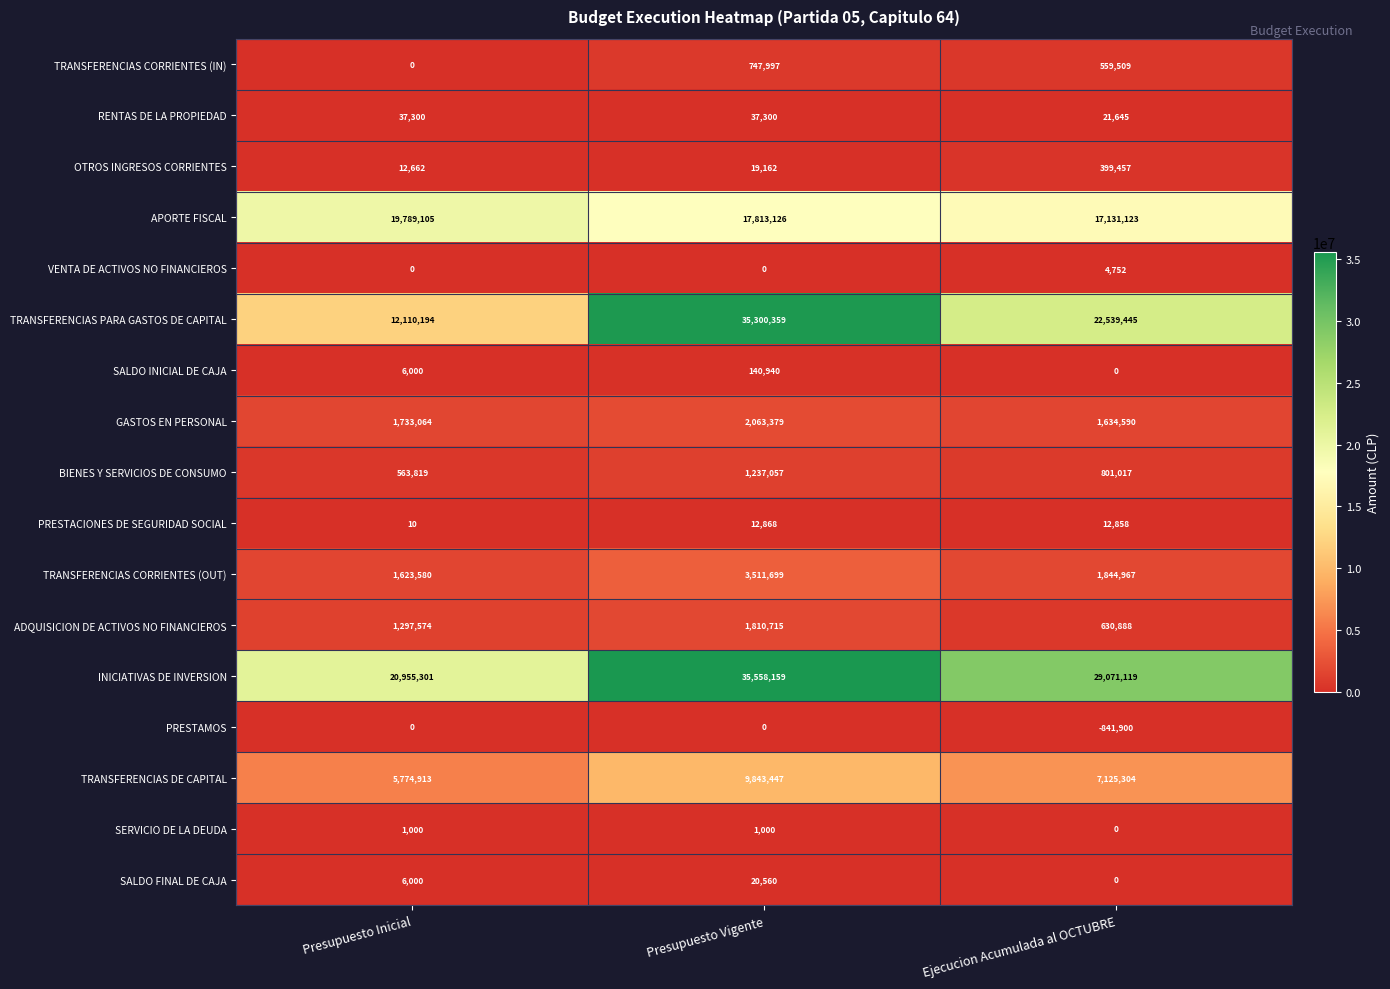

What is the approximate value of PRESTACIONES DE SEGURIDAD SOCIAL at Ejecucion Acumulada al OCTUBRE, to the nearest 100?

12900